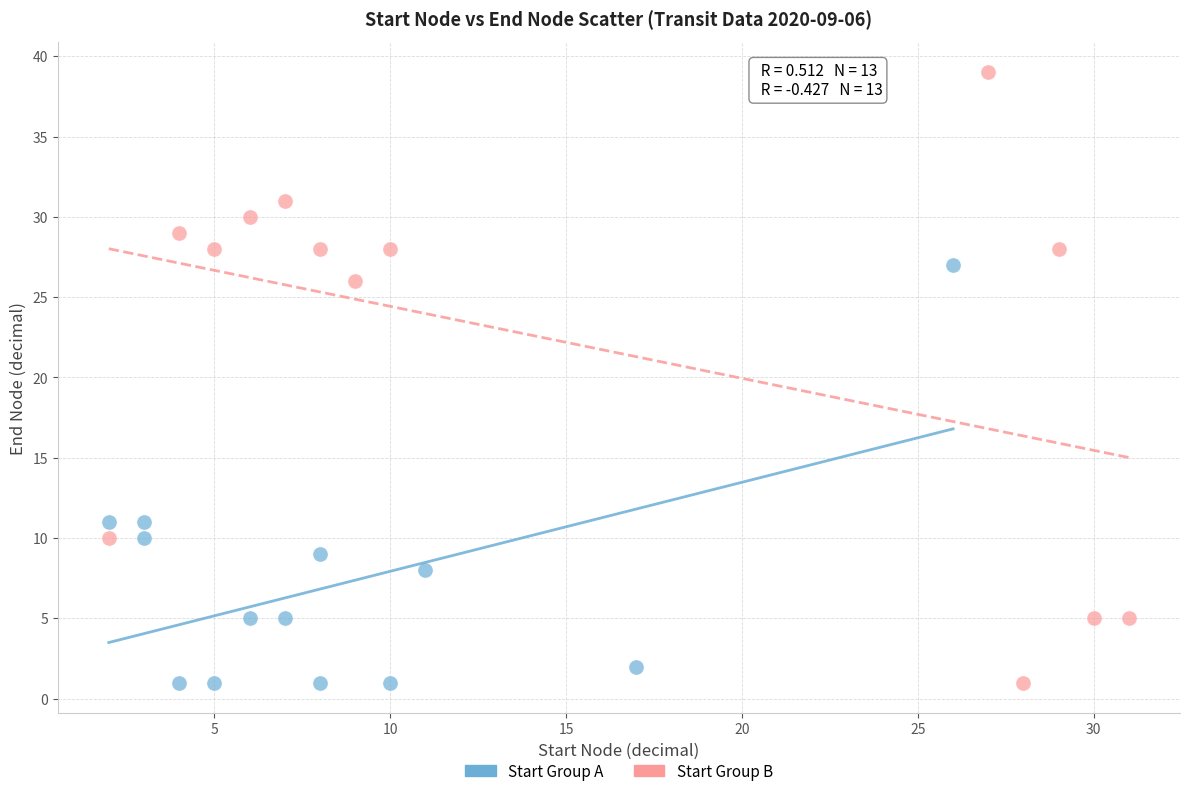

Which series contains the highest Y value?

Start Group B